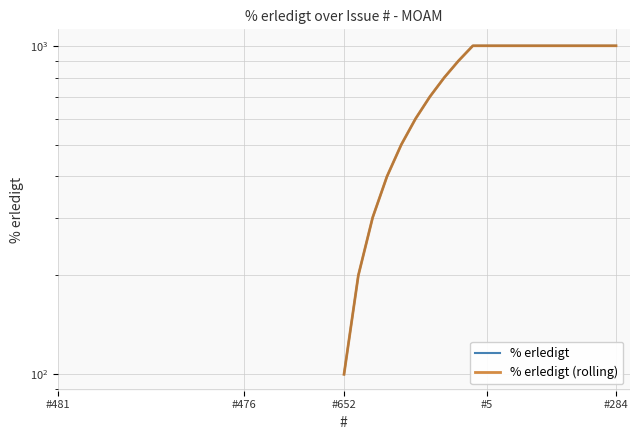

What is the minimum value shown in the chart?

100.0